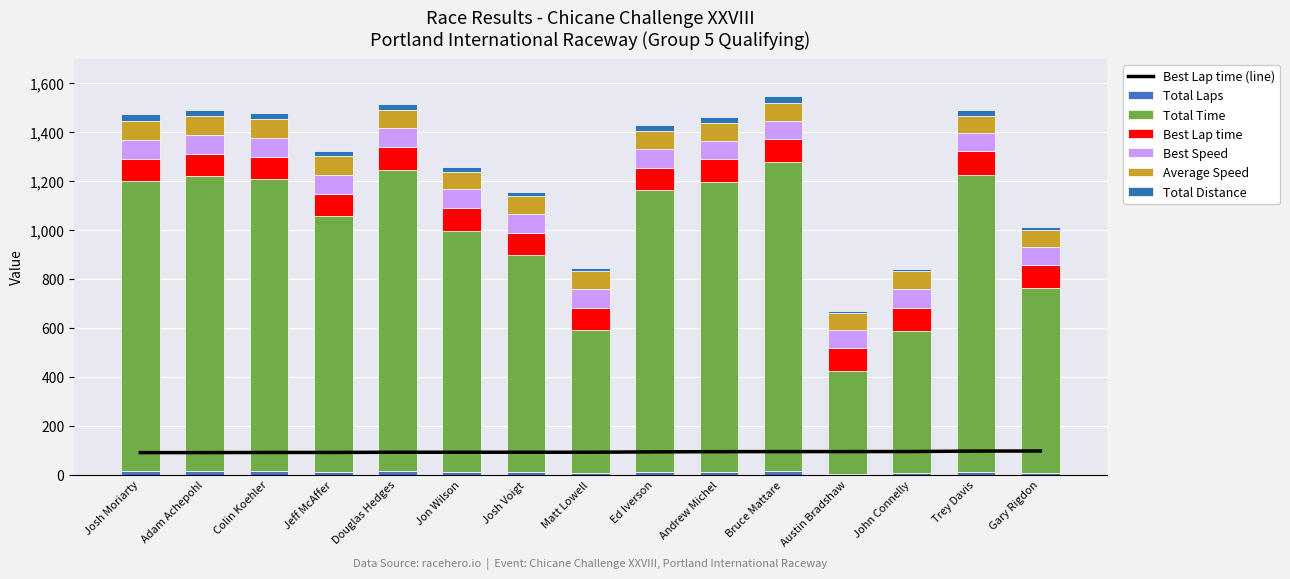

The Average Speed series shows 77.5 at Colin Koehler. True or false?

True